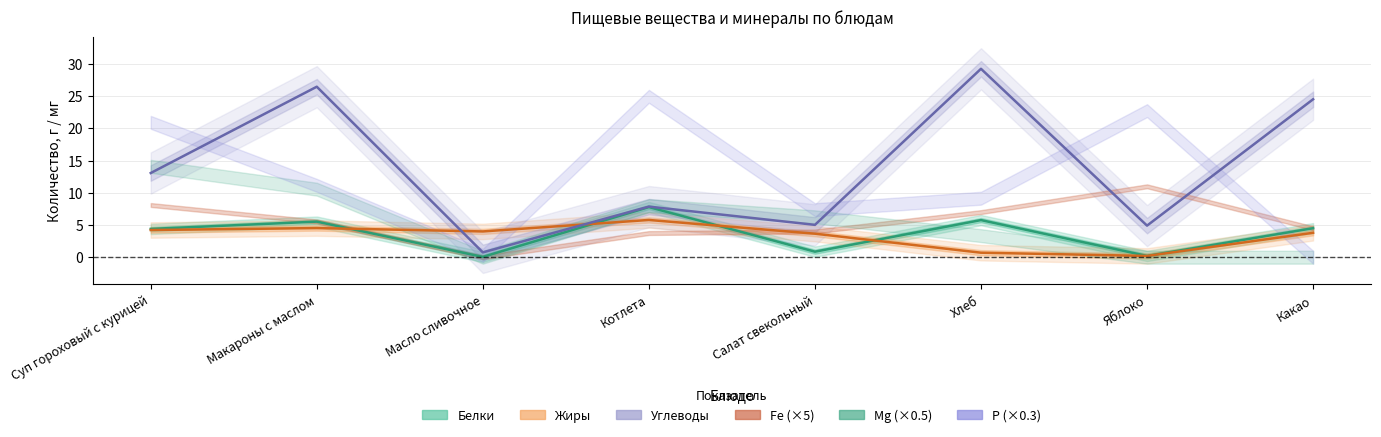

Does the chart have visible grid lines?

Yes